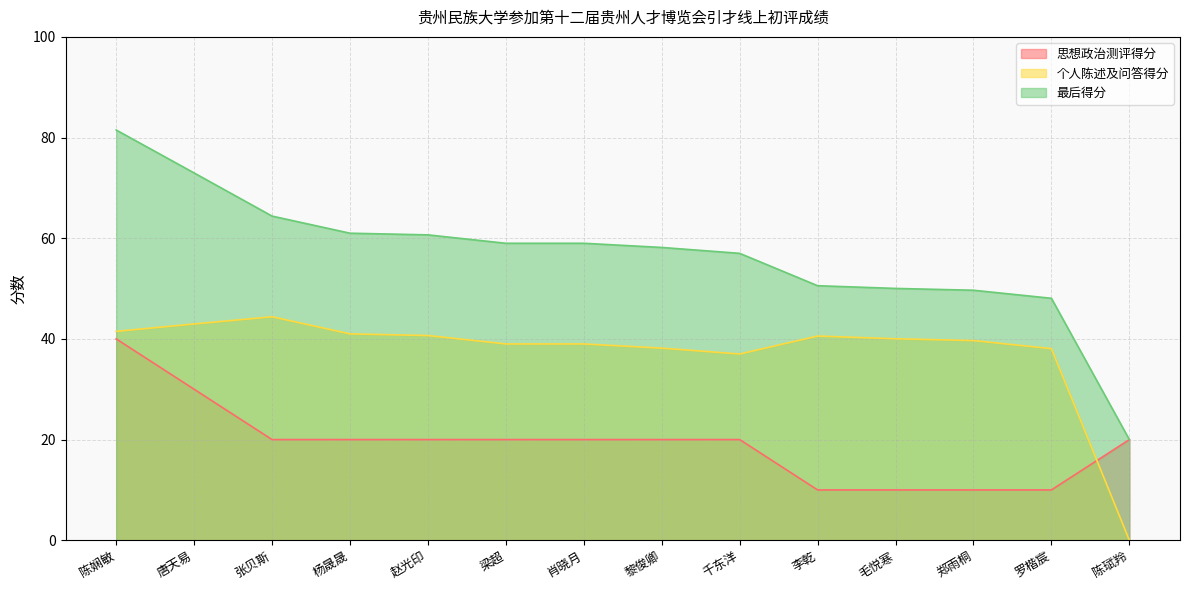

True or false: 个人陈述及问答得分 has a value of 71.3 at 张贝斯.

False